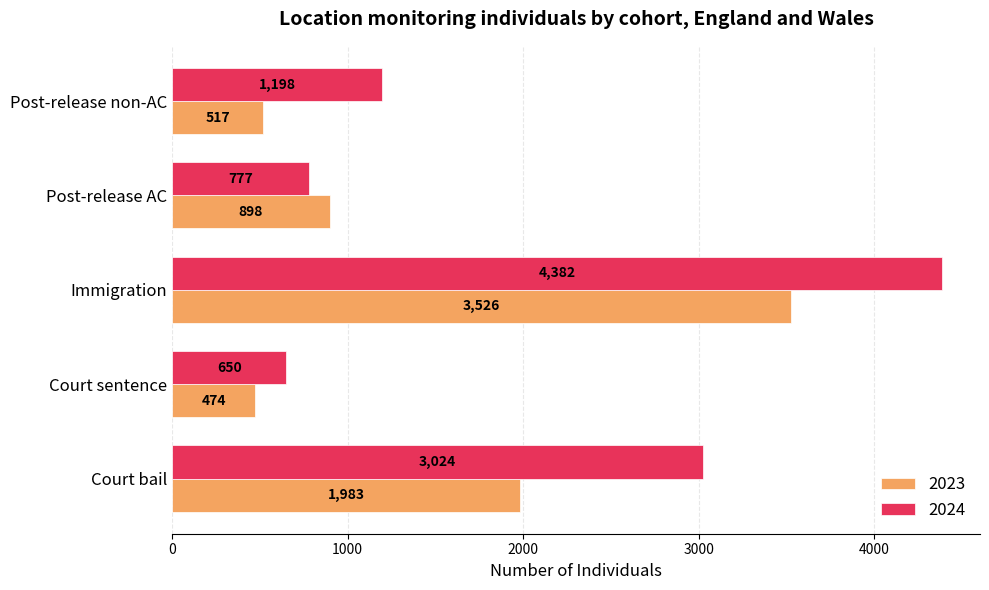

Is it true that 2024 equals 2222 at Immigration?

False